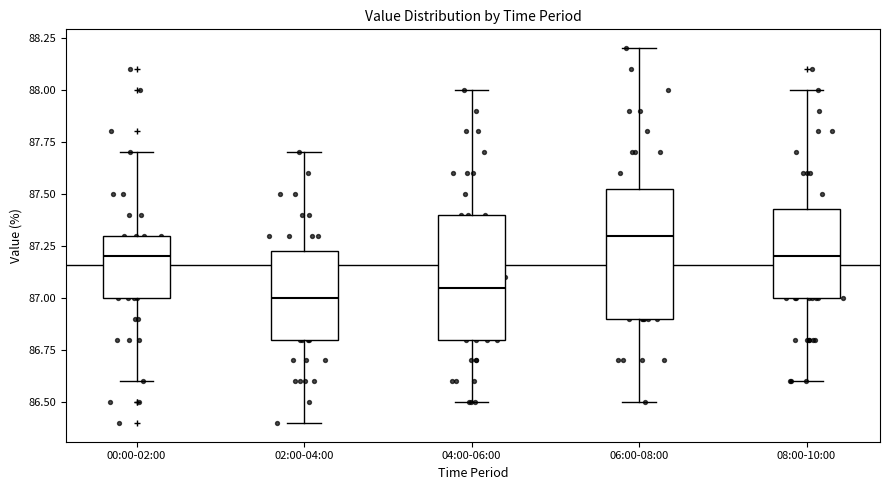

Where does the median line of the box for 00:00-02:00 sit on the y-axis? The values are not printed on the chart, so give them approximately, as read against the axis.

87.20